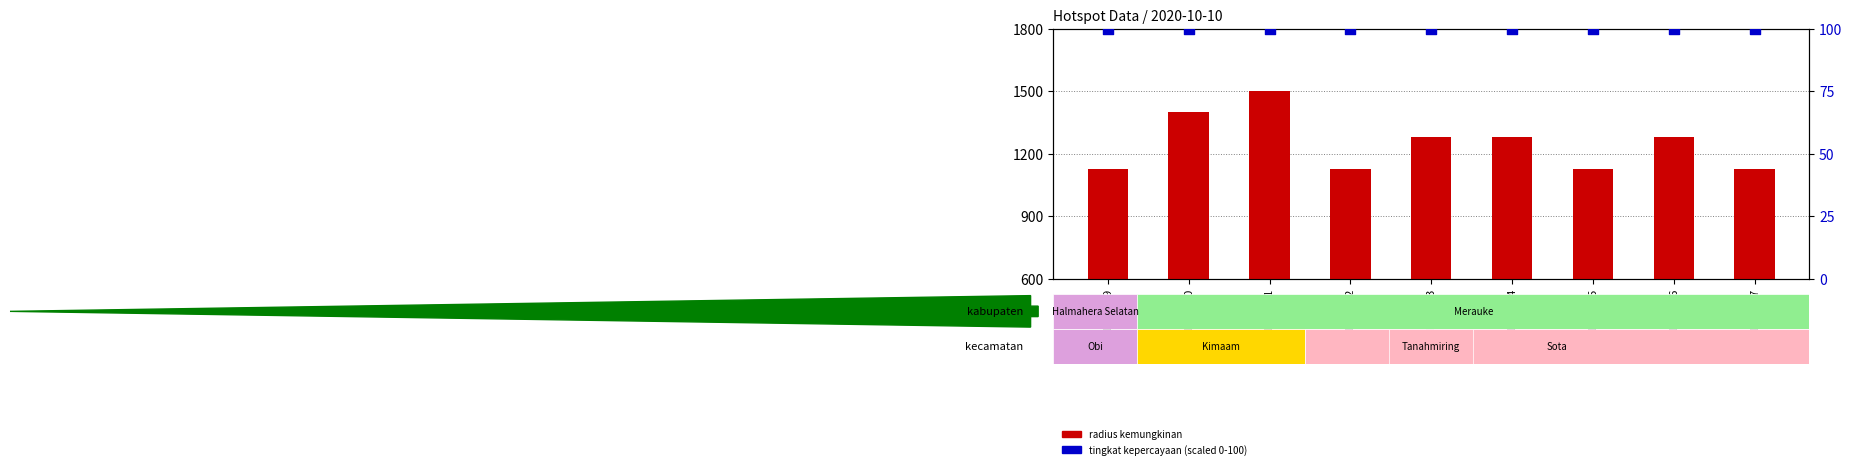

At which category is the sum across all series the highest?

1972321